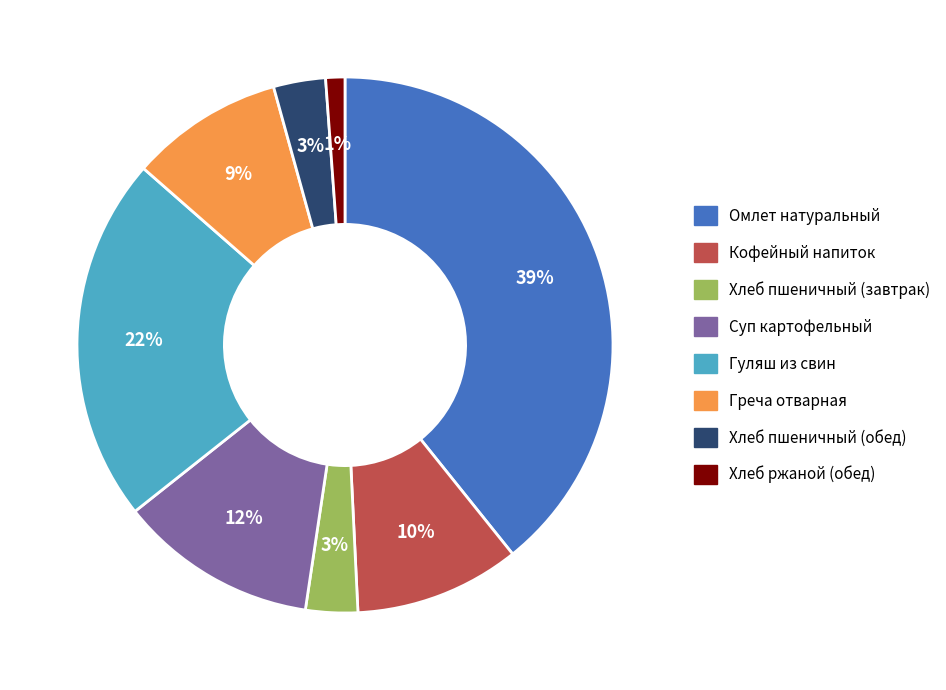

Which has a higher value, Хлеб пшеничный (обед) or Греча отварная?

Греча отварная